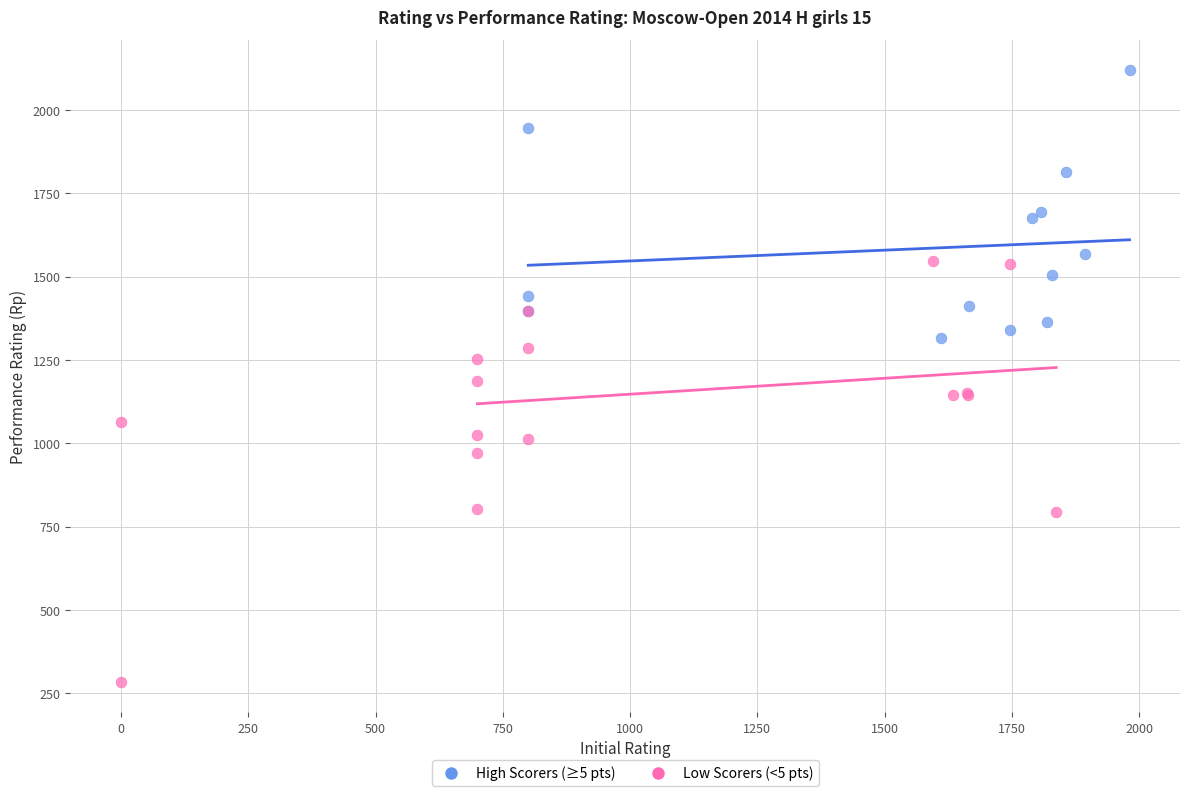

What are all the series names shown in the legend?

High Scorers (≥5 pts), Low Scorers (<5 pts)